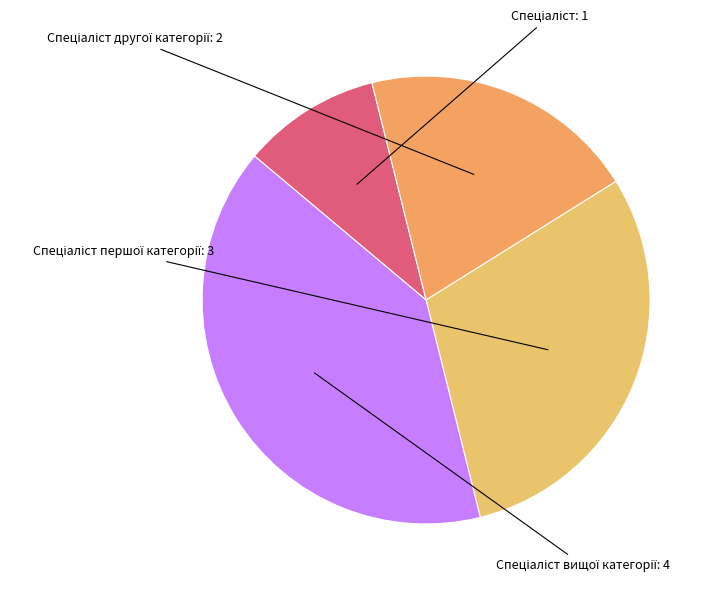

Is there any slice that represents more than half of the pie?

No